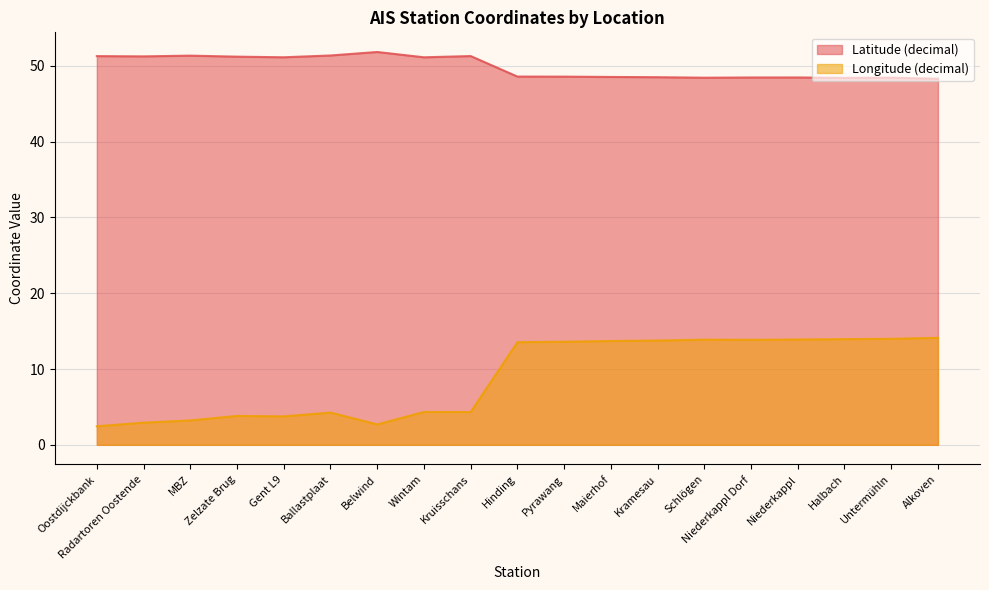

How many interior local peaks does the Latitude (decimal) series have?

5